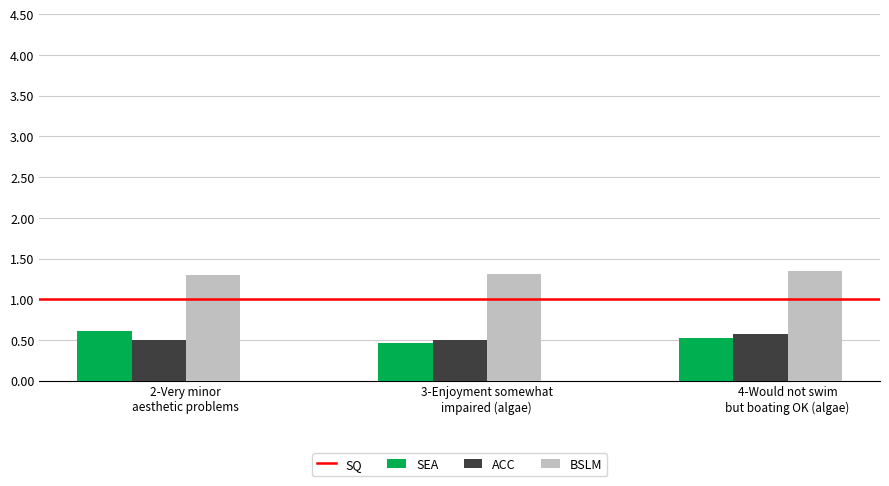

What is the sum of all BSLM values?

4.0